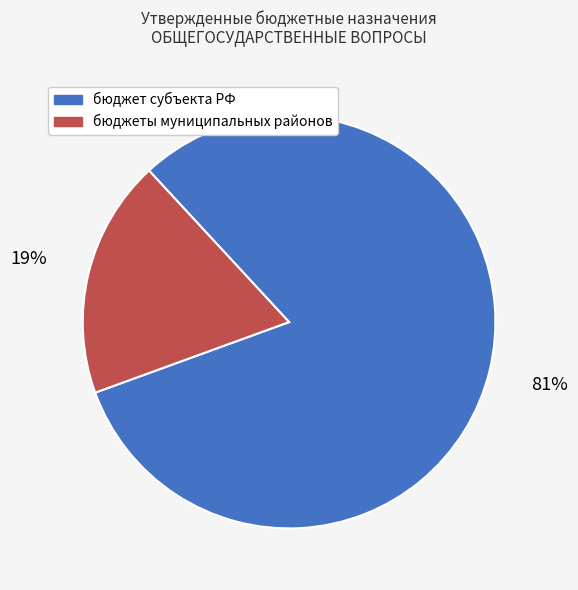

Is there any slice that represents more than half of the pie?

Yes